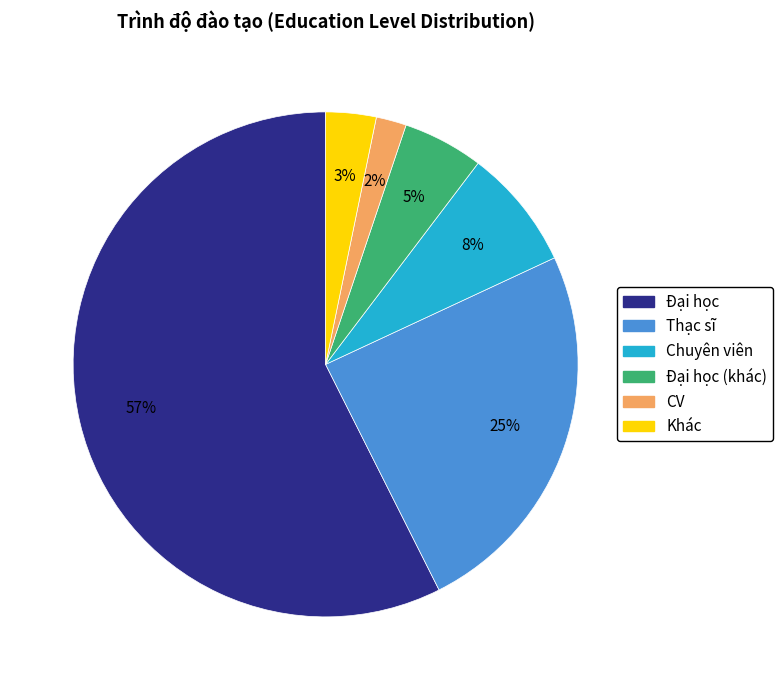

How many slices are in this pie chart?

6